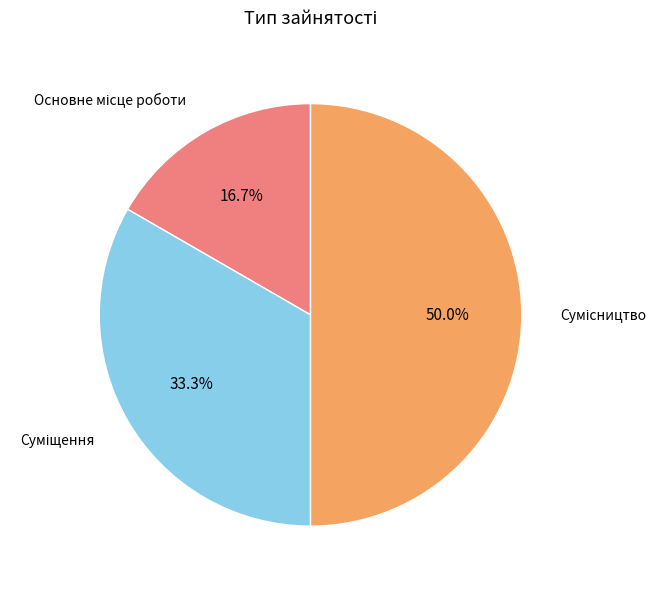

Count the number of slices in the pie.

3